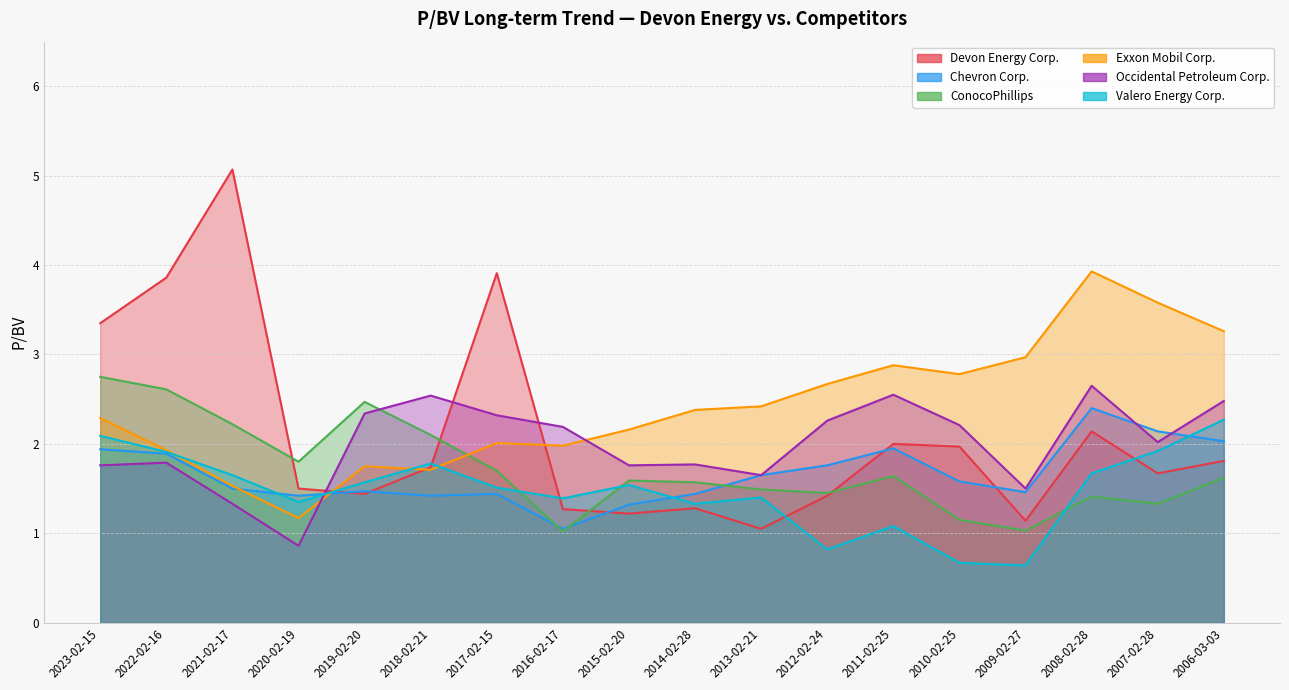

What is the difference between the highest and lowest values at 2008-02-28?

2.5